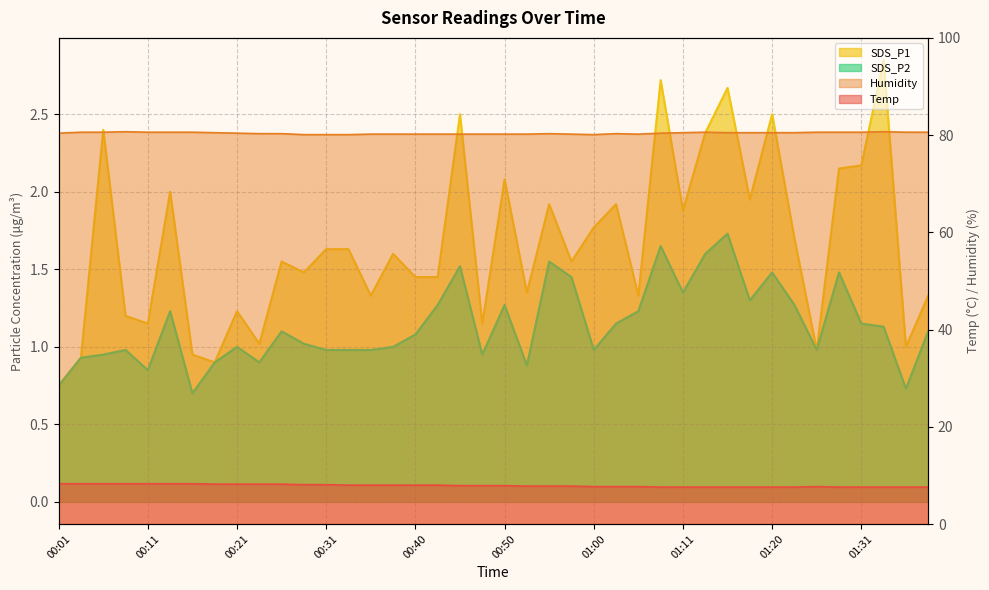

How many lines are shown in the chart?

4